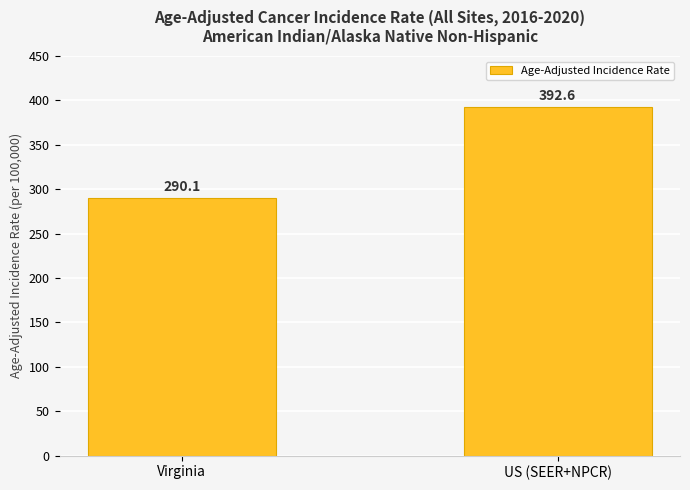

What is the label of the 1st bar from the left?

Virginia